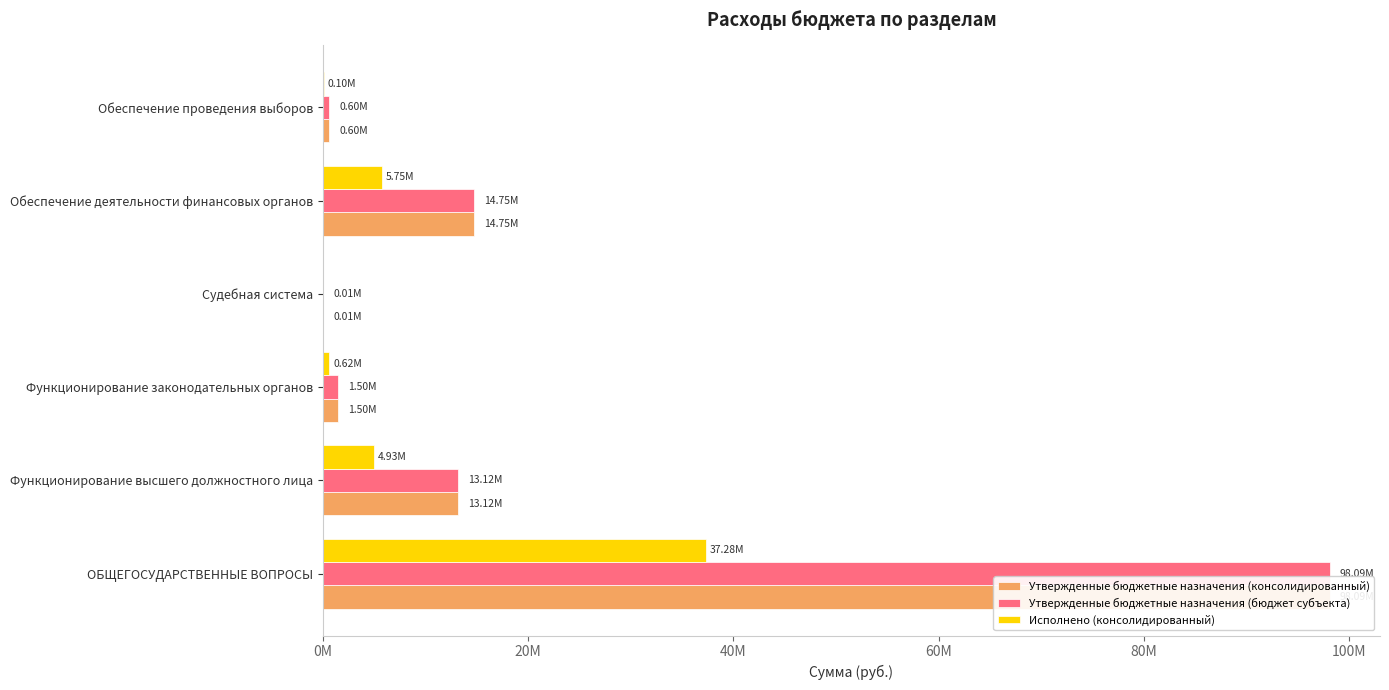

The Исполнено (консолидированный) series shows 22626.1 at Обеспечение проведения выборов. True or false?

False